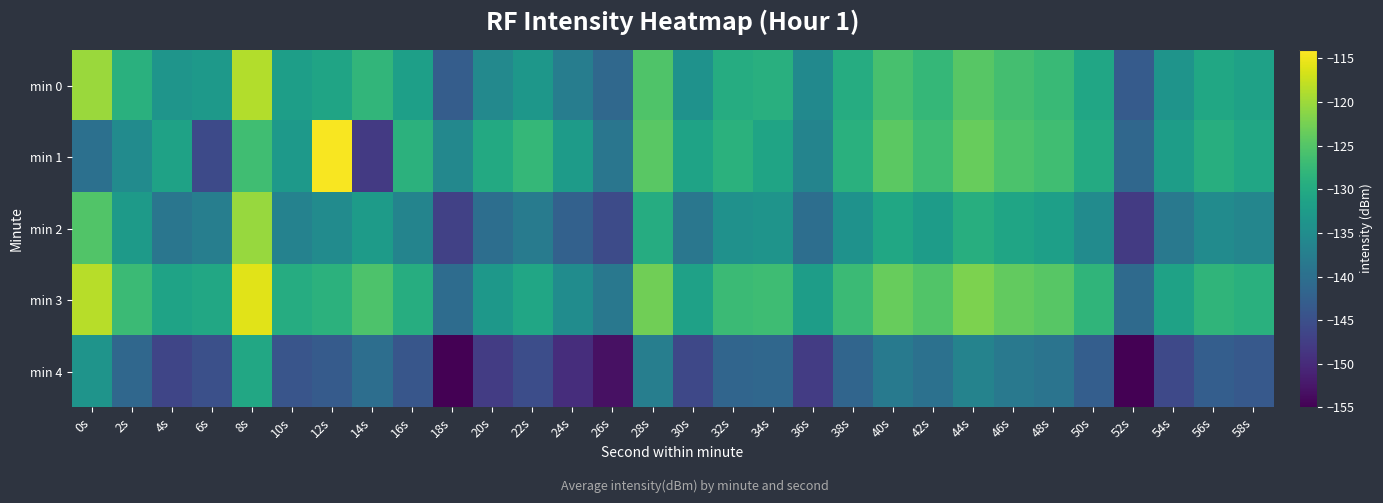

List the series in order of their peak value, lowest first.

min 4, min 2, min 0, min 3, min 1